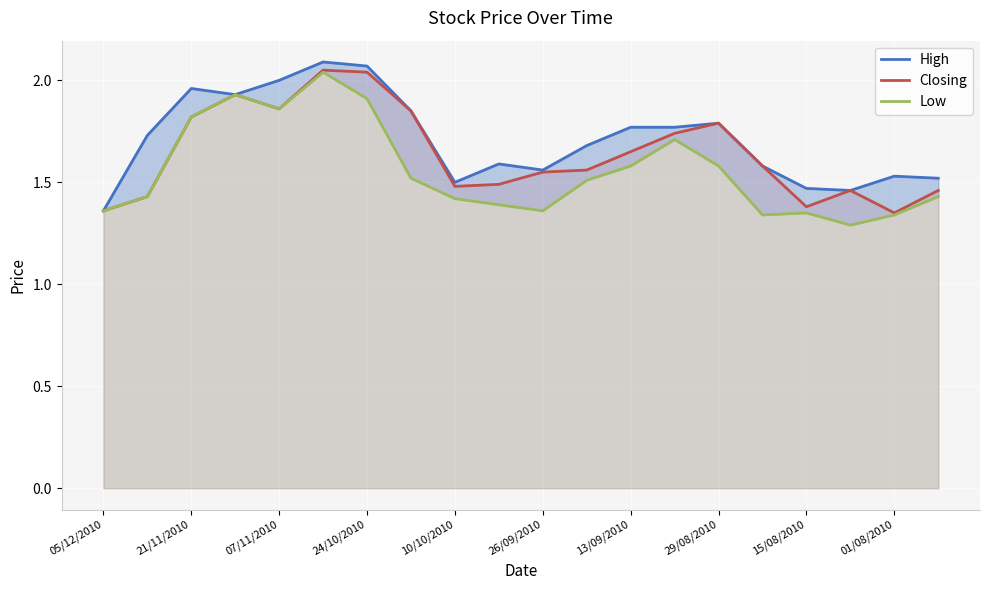

What is the difference between the maximum and minimum values in the Closing series?

0.7